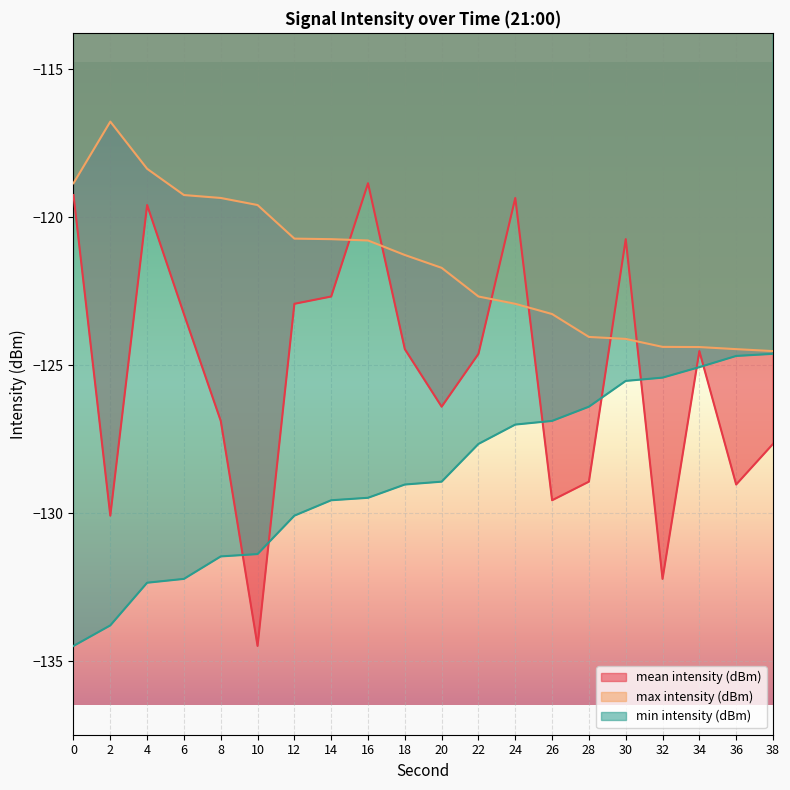

What is the sum of all max intensity (dBm) values?

-2432.1